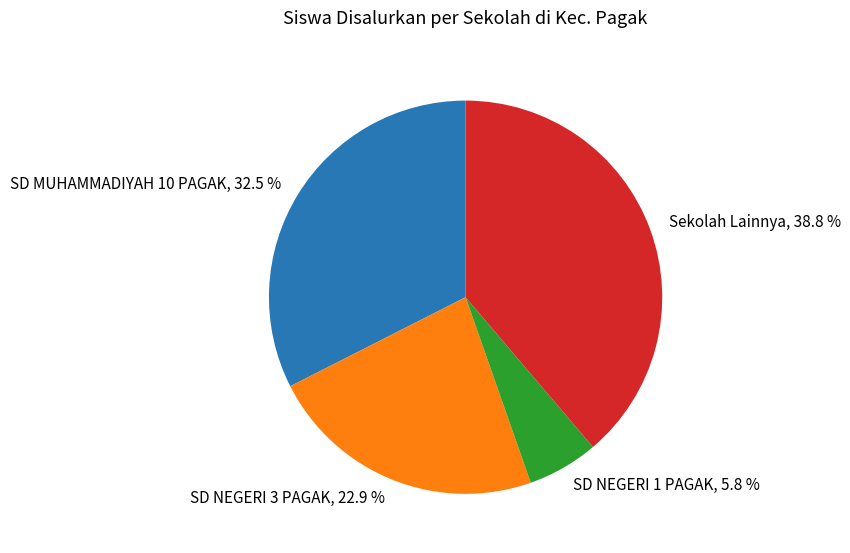

Rank the categories by value from lowest to highest.

SD NEGERI 1 PAGAK, SD NEGERI 3 PAGAK, SD MUHAMMADIYAH 10 PAGAK, Sekolah Lainnya